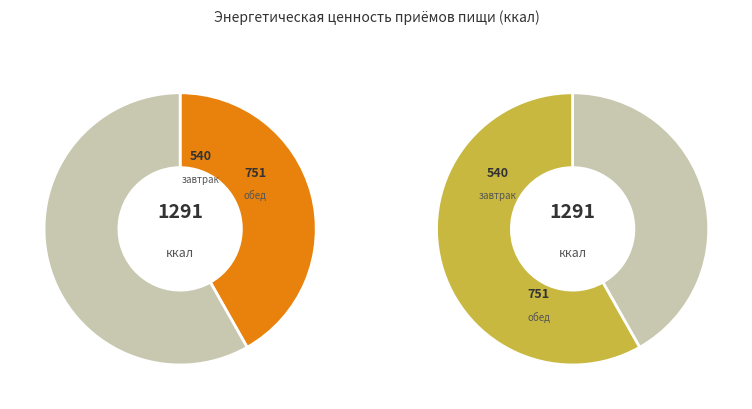

Is it true that Обед is 71% of the pie?

False